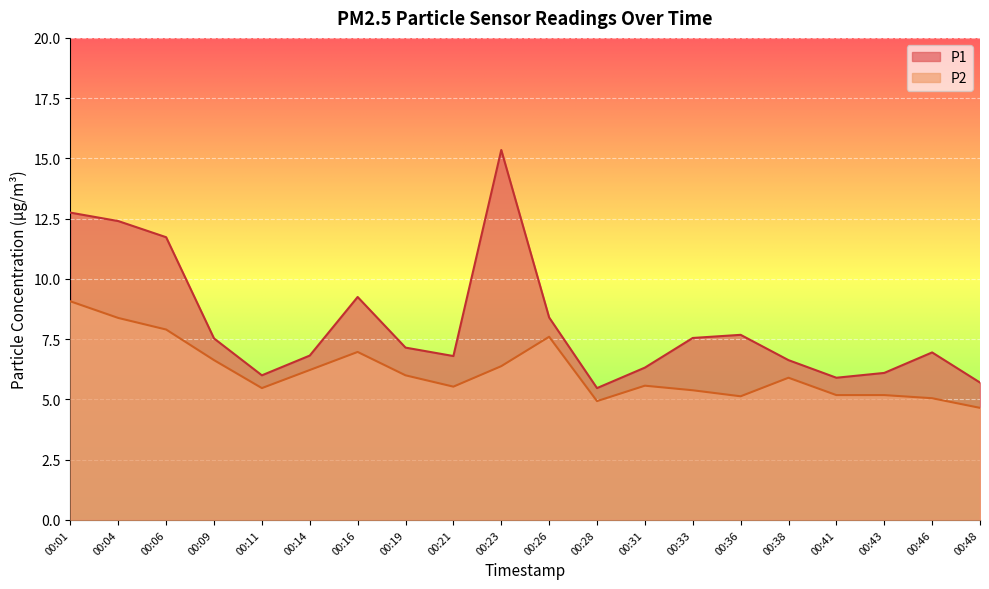

True or false: P2 and P1 cross at least once.

False